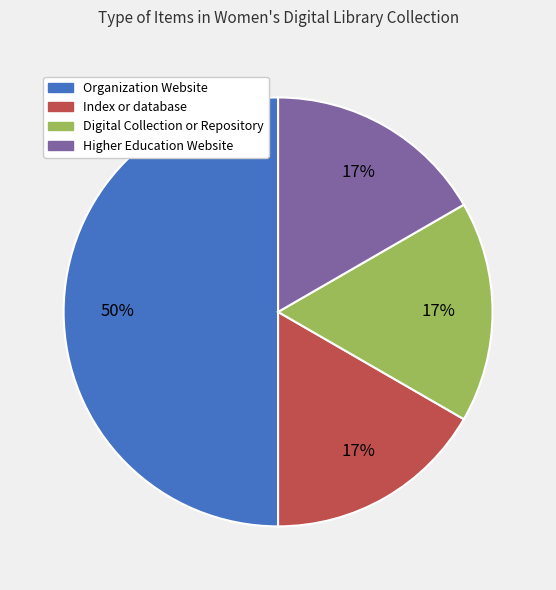

Is it true that Digital Collection or Repository is 26% of the pie?

False